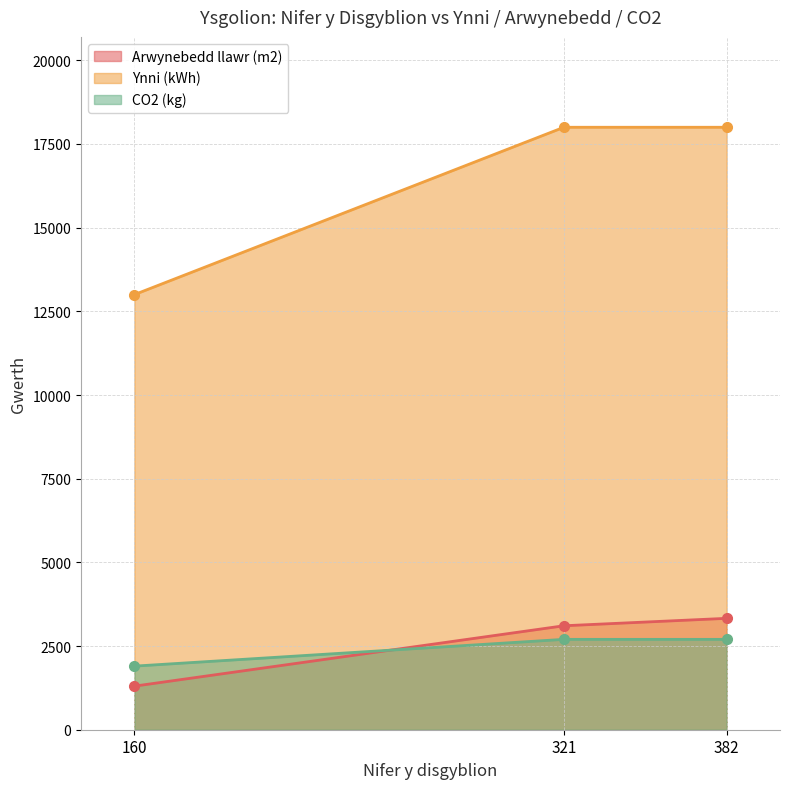

What is the spread (max minus min) of values at 382?

15300